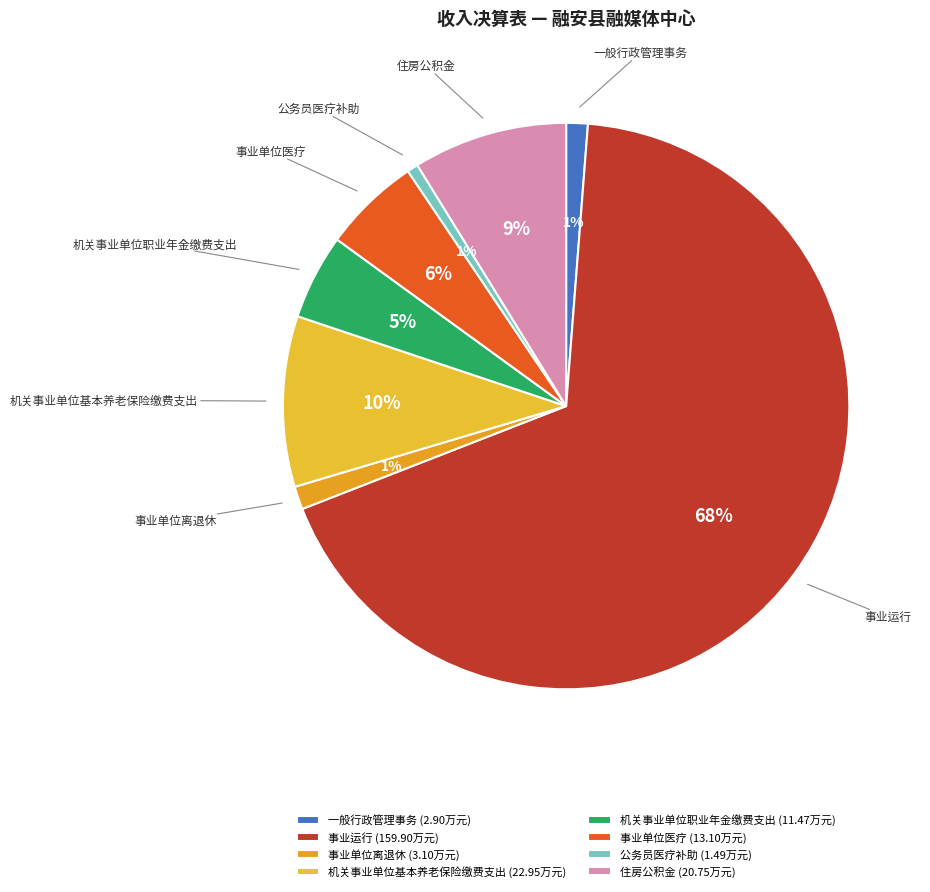

To the nearest percent, what percentage of the pie is 住房公积金?

9%